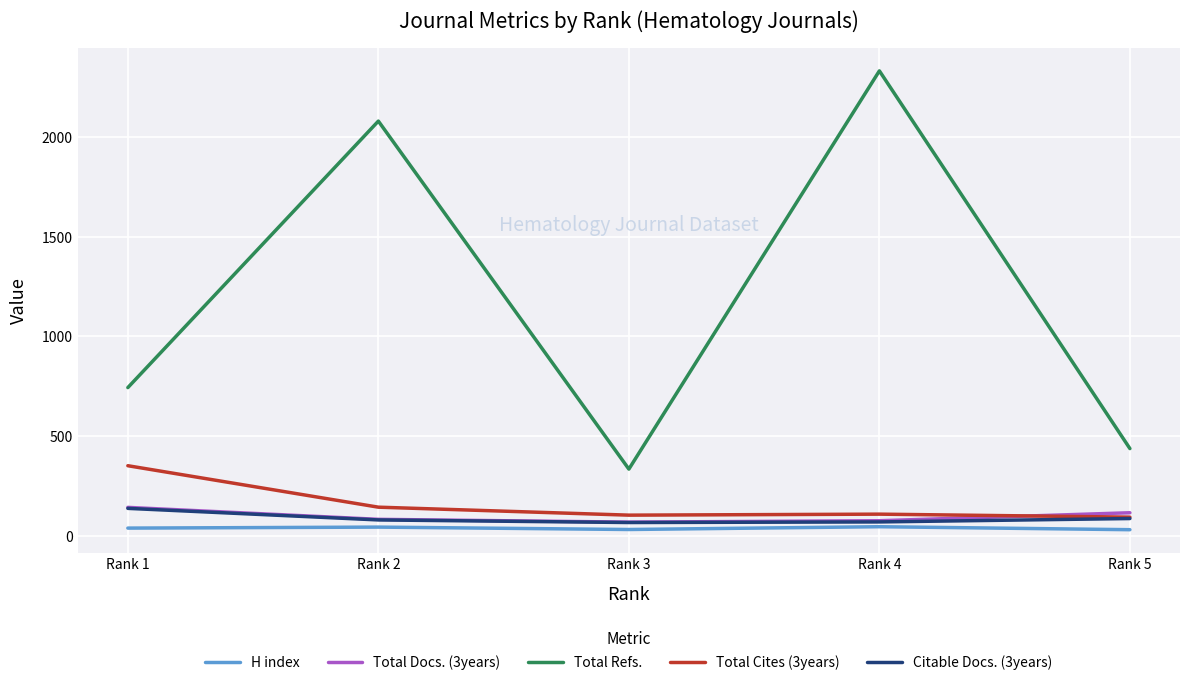

What are all the series names shown in the legend?

H index, Total Docs. (3years), Total Refs., Total Cites (3years), Citable Docs. (3years)